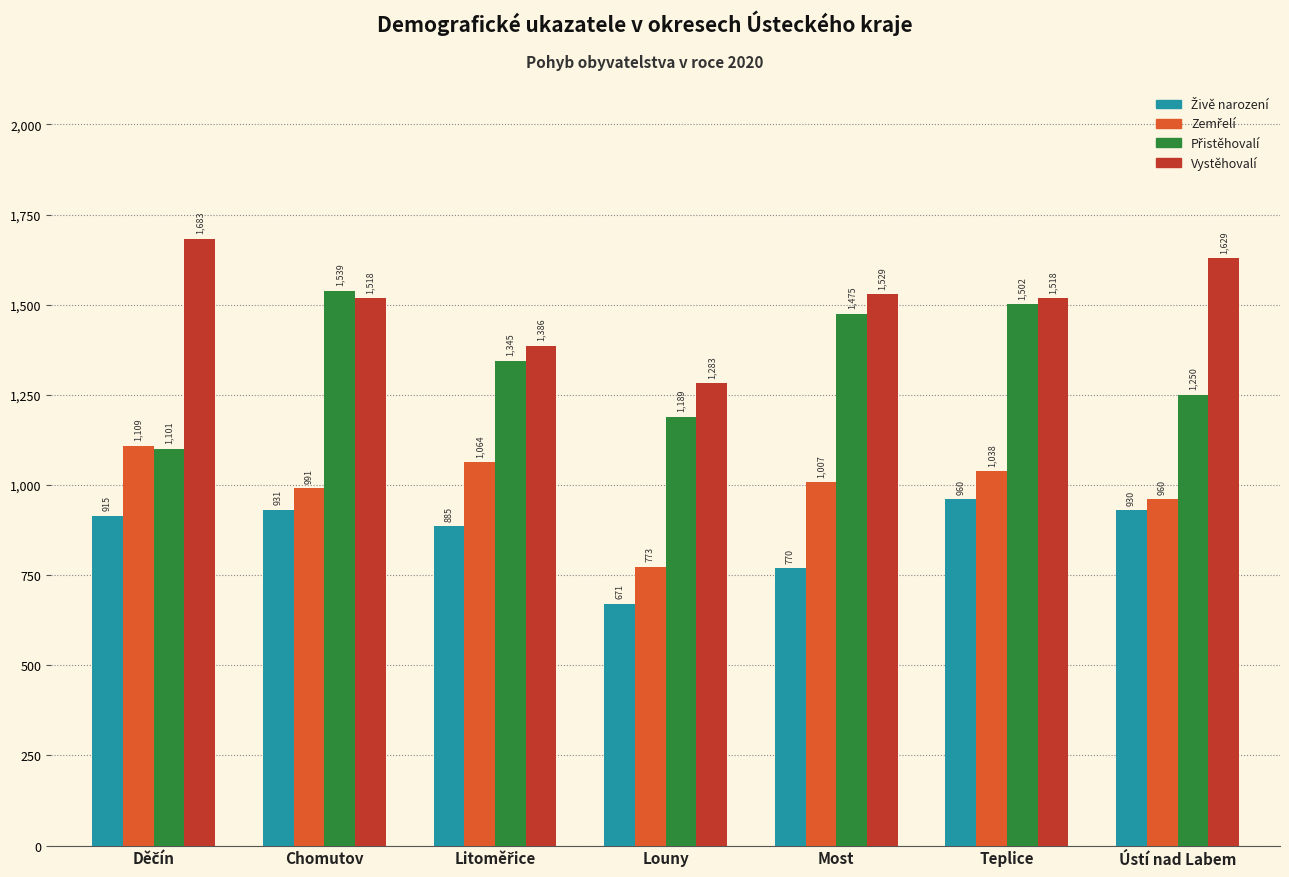

The value of Vystěhovalí at Chomutov is 1518. True or false?

True